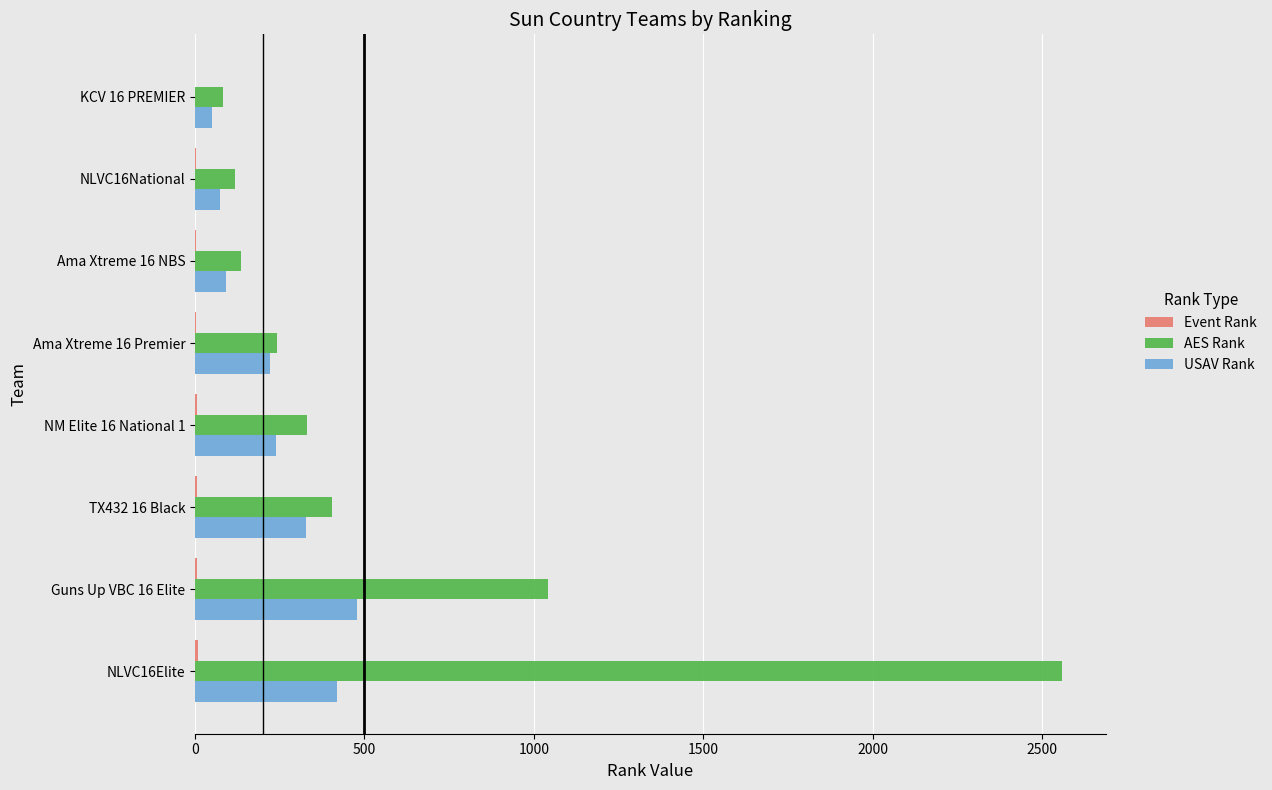

Where is AES Rank nearest to the value 1320?

Guns Up VBC 16 Elite